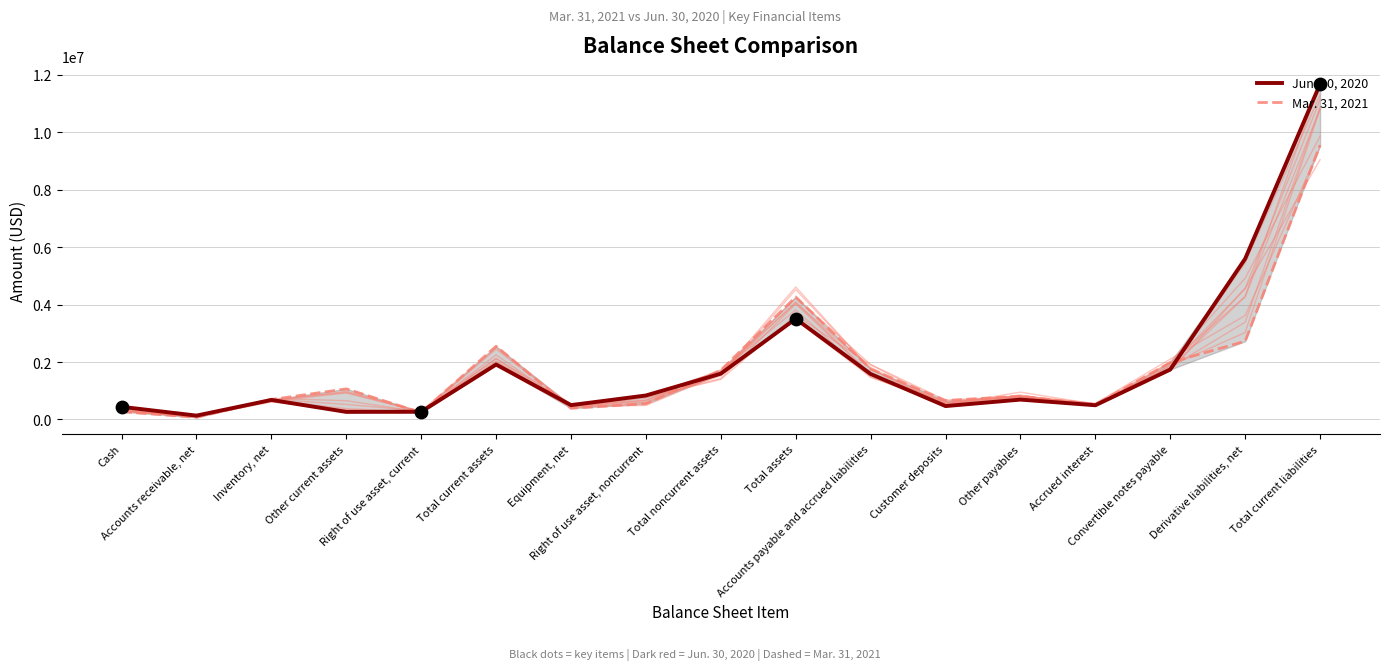

Which series reaches the maximum Y coordinate?

Jun. 30, 2020